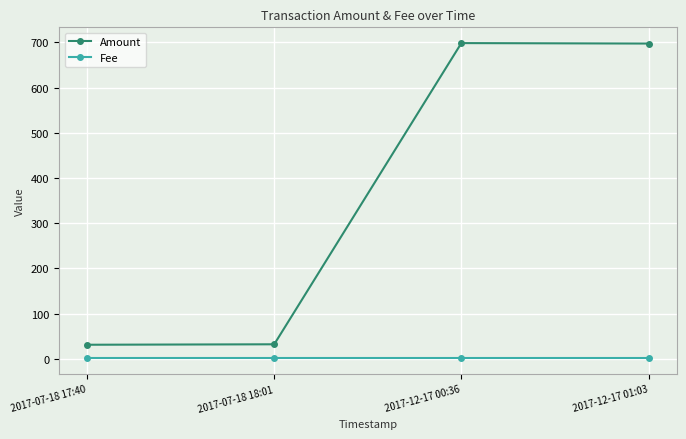

What is the difference between the maximum and second lowest values in the Amount series?

666.2